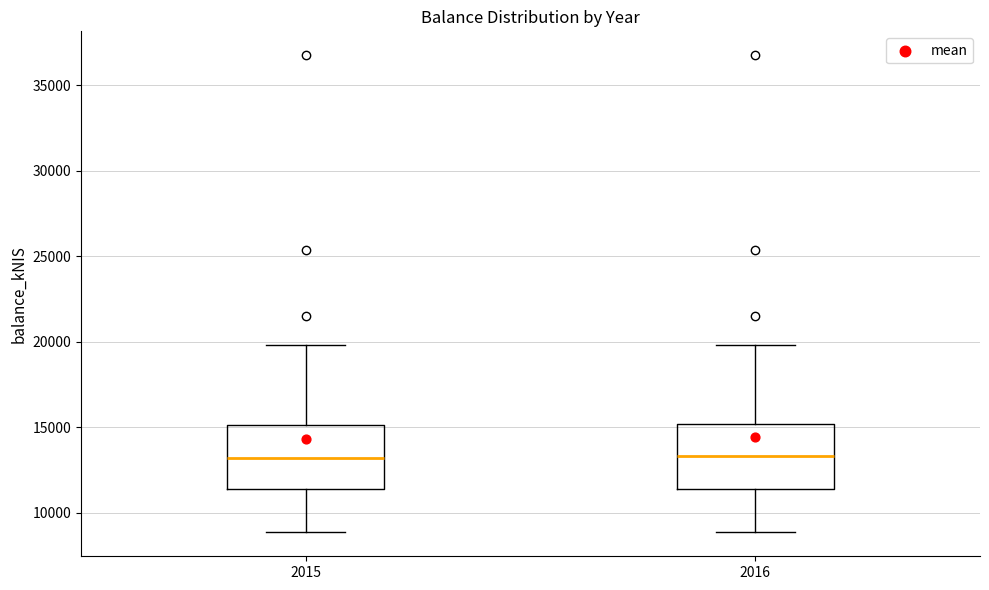

Reading left to right, read every box against the y-axis: the position of its median line, the range the box covers, and the ends of its whiskers. The values are not printed on the chart, so give them approximately, as read against the axis.

2015: median 13000, box 11500 to 15000, whiskers 9000 to 20000
2016: median 13500, box 11500 to 15000, whiskers 9000 to 20000